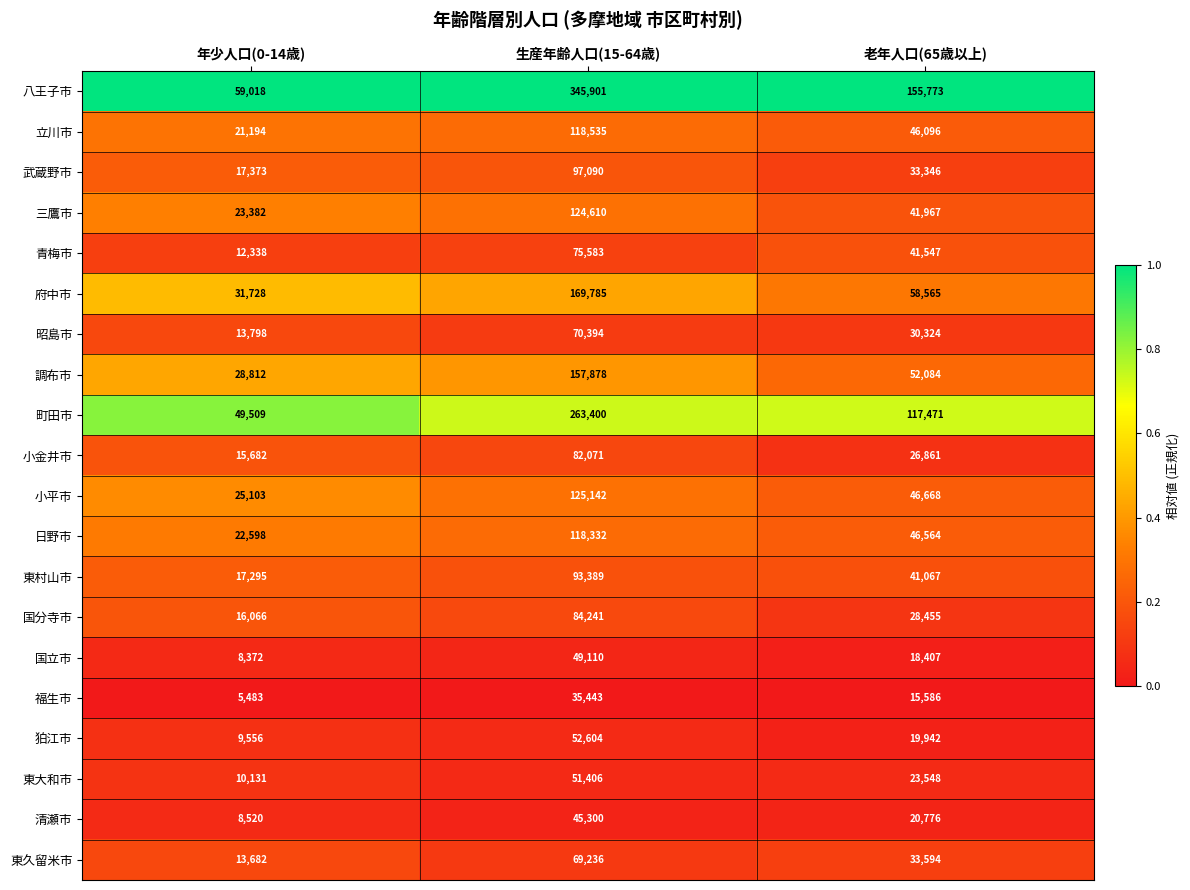

At which category is the sum across all series the highest?

生産年齢人口(15-64歳)